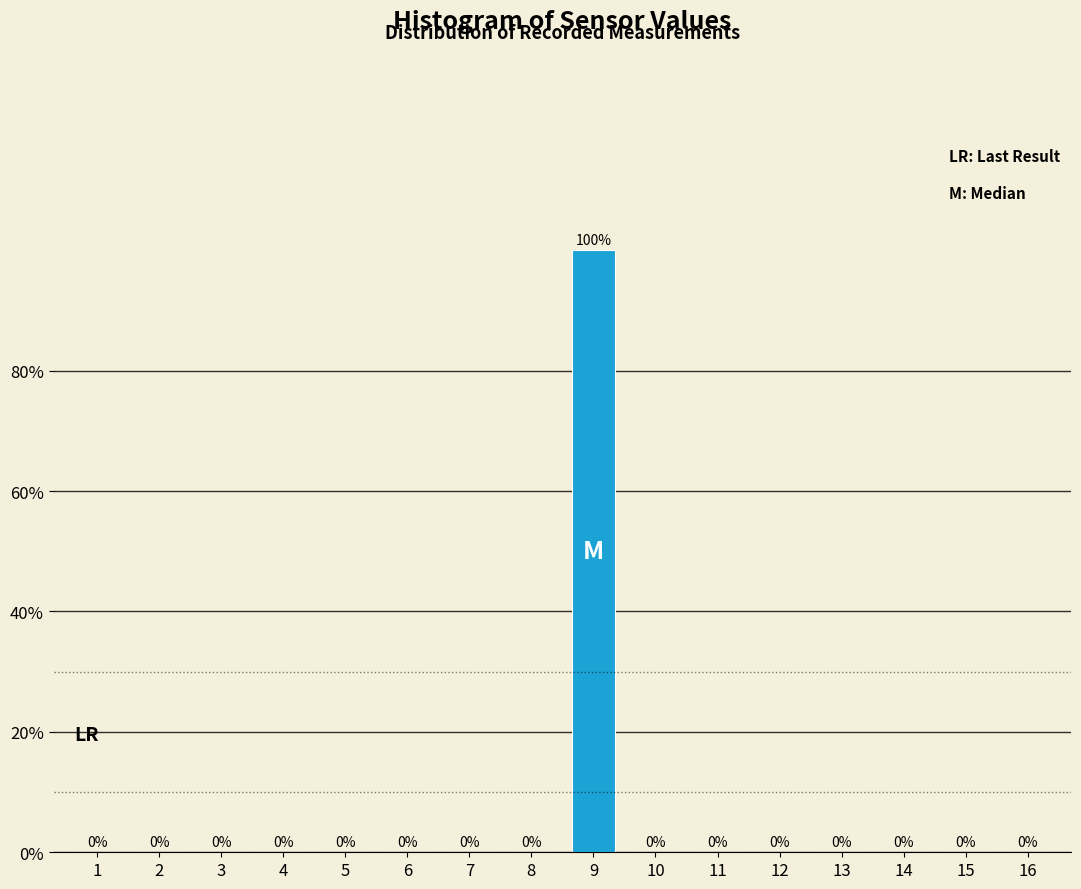

Reading right to left, what are all the values shown in this chart?

16=0	15=0	14=0	13=0	12=0	11=0	10=0	9=100	8=0	7=0	6=0	5=0	4=0	3=0	2=0	1=0